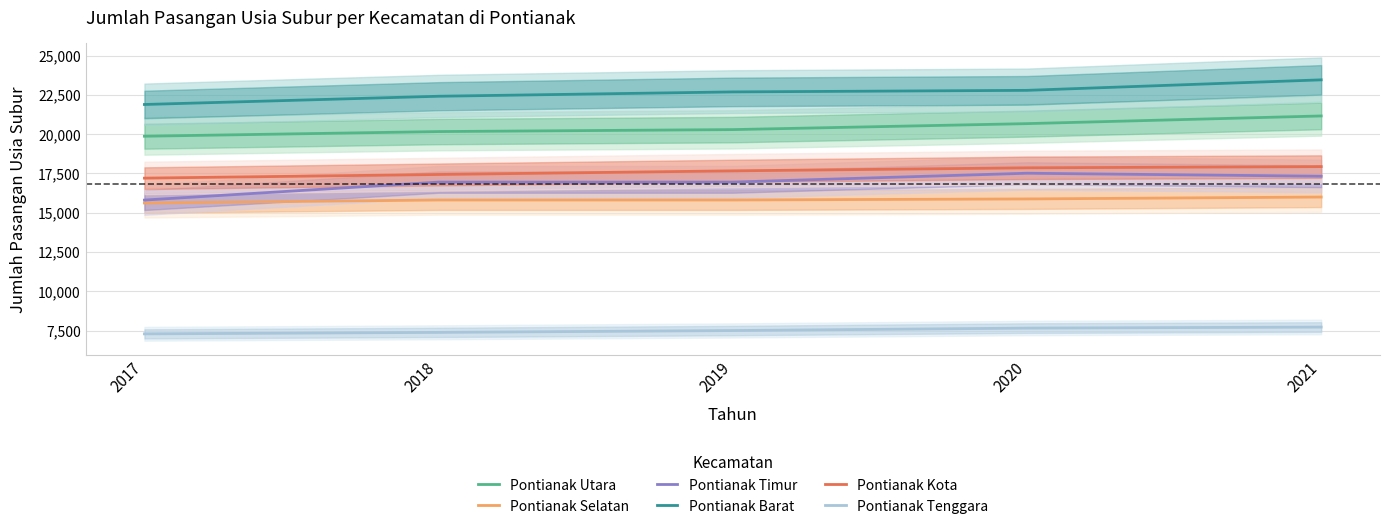

At which label is Pontianak Selatan closest to 15808?

2018